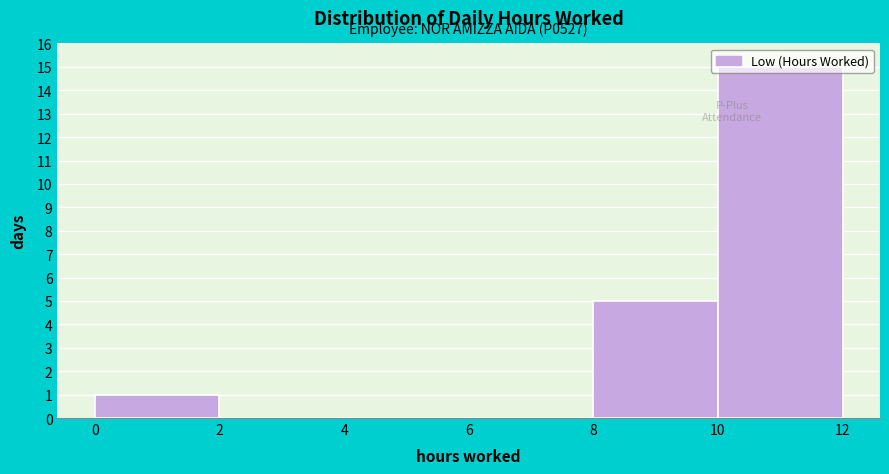

Over which range of the x-axis is the bar tallest?

10 to 12